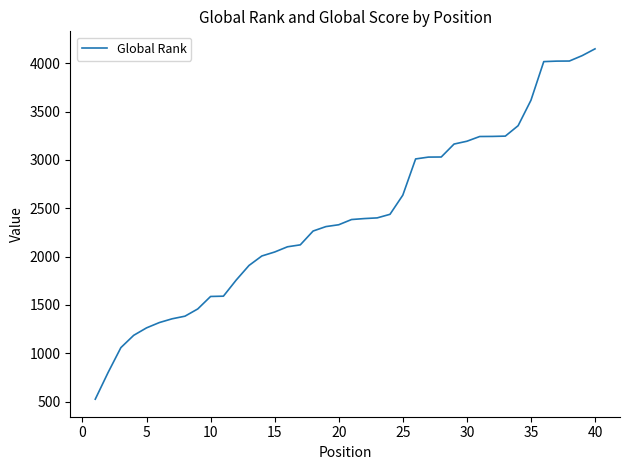

Does the chart display data point markers on the line(s)?

No